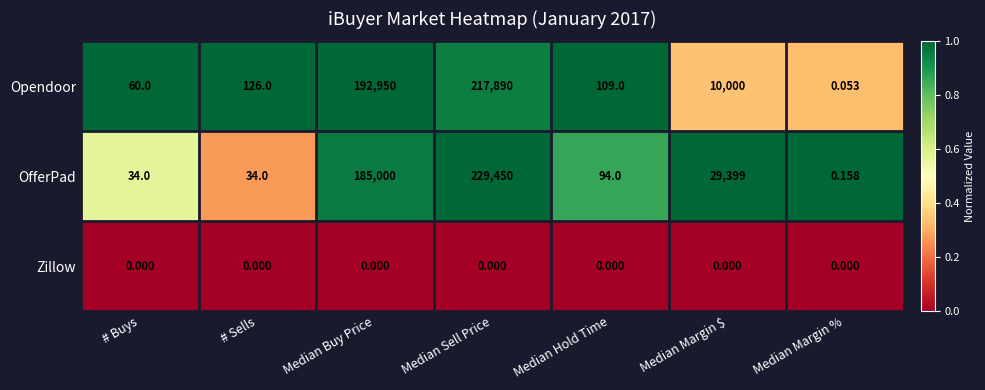

Which series has the widest spread of values?

OfferPad